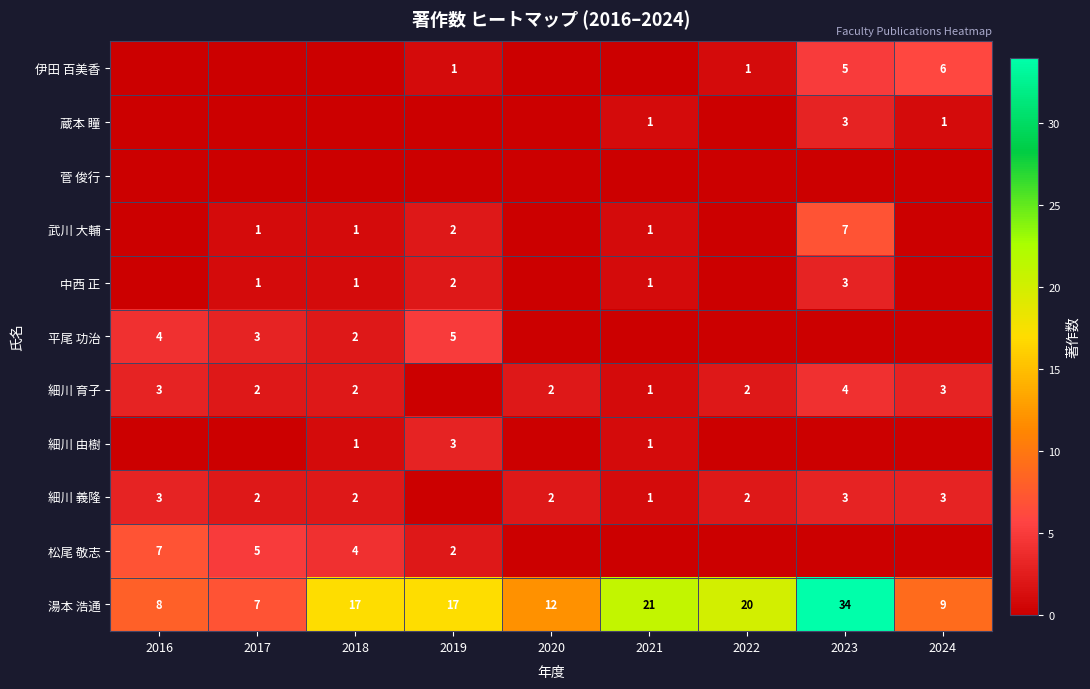

What is the average value of the 湯本 浩通 series?

16